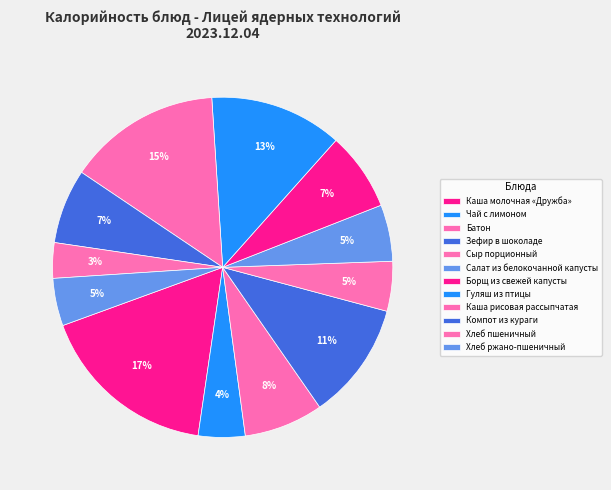

Does Гуляш из птицы represent more than half of the total?

No